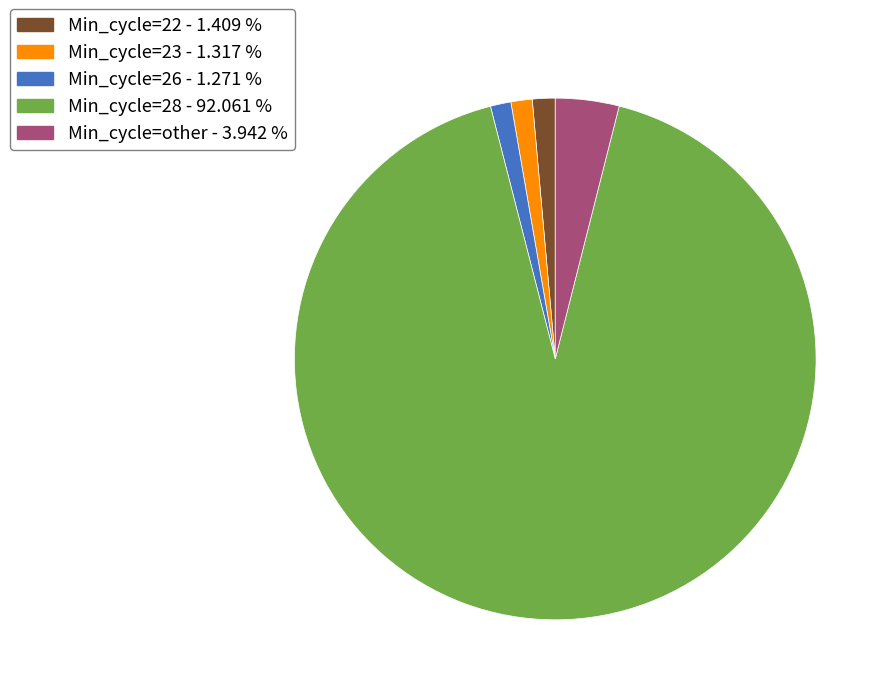

Is the sum of Min_cycle=28 and Min_cycle=23 greater than half?

Yes